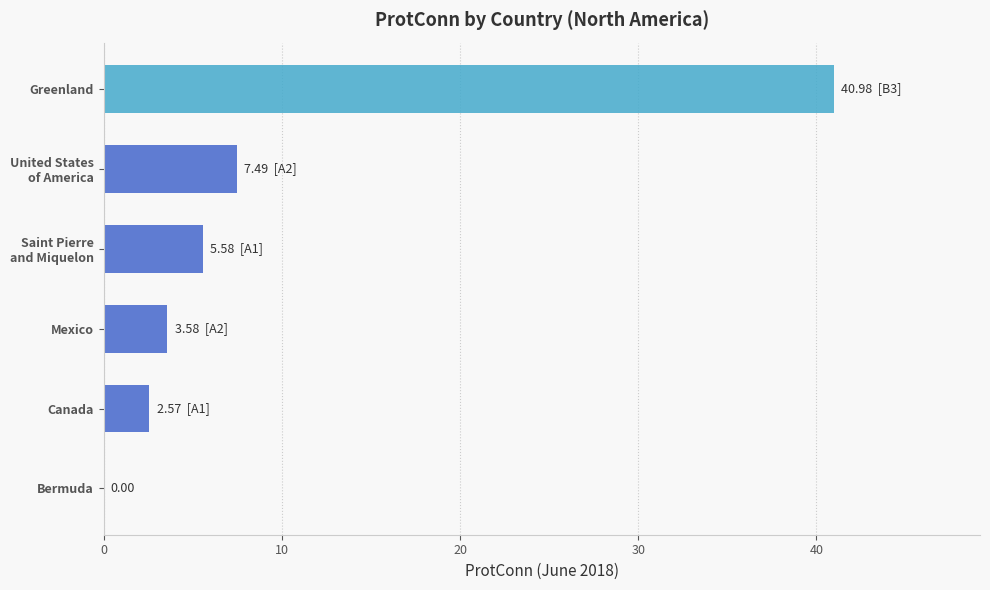

Between Bermuda and Mexico, which is larger?

Mexico